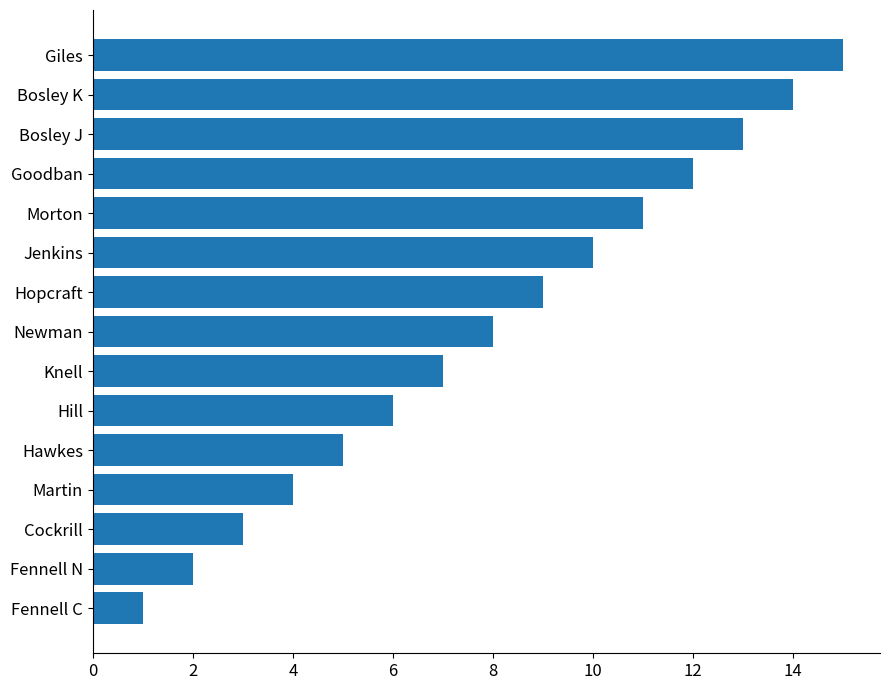

List the labels in order of value, smallest first.

Fennell C, Fennell N, Cockrill, Martin, Hawkes, Hill, Knell, Newman, Hopcraft, Jenkins, Morton, Goodban, Bosley J, Bosley K, Giles